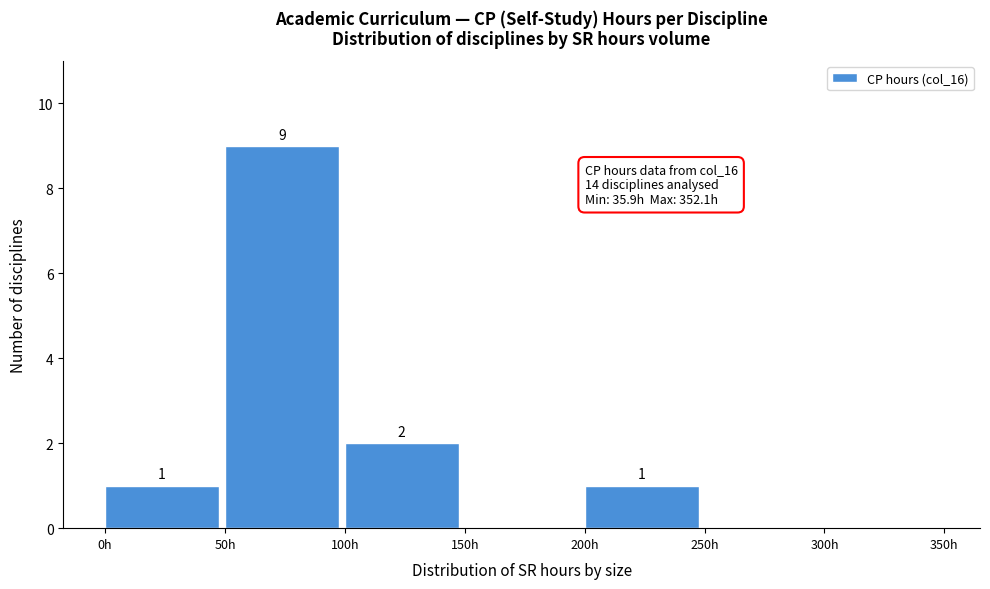

Over which range of the x-axis is the bar tallest?

50 to 100